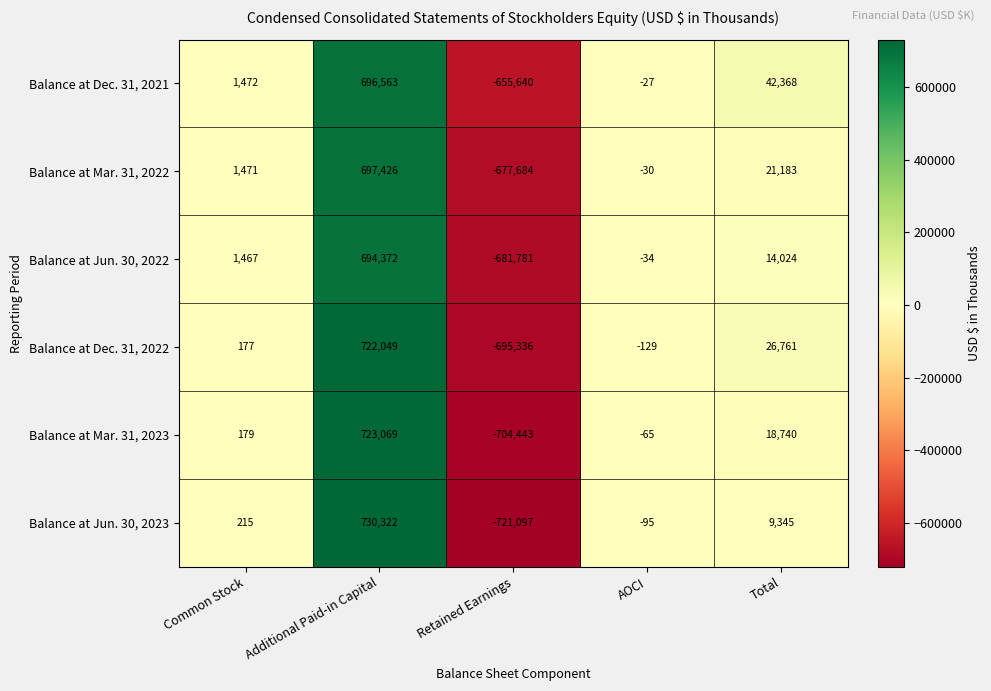

How many distinct data groups are displayed?

6